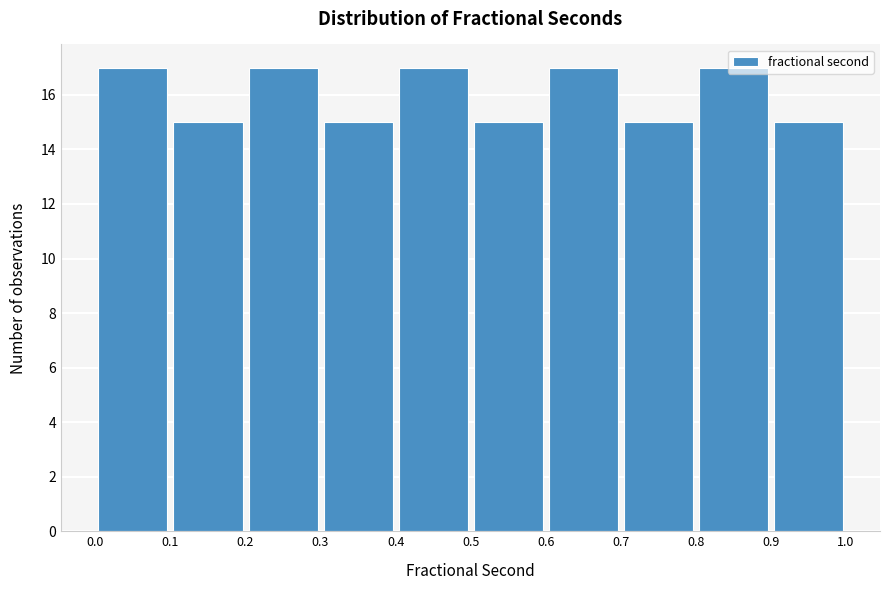

Reading left to right, transcribe this chart: for each bar, give the range it covers on the x-axis and its height. The values are not printed on the chart, so give them approximately, as read against the axis.

0.0 to 0.1: 17
0.1 to 0.2: 15
0.2 to 0.3: 17
0.3 to 0.4: 15
0.4 to 0.5: 17
0.5 to 0.6: 15
0.6 to 0.7: 17
0.7 to 0.8: 15
0.8 to 0.9: 17
0.9 to 1.0: 15